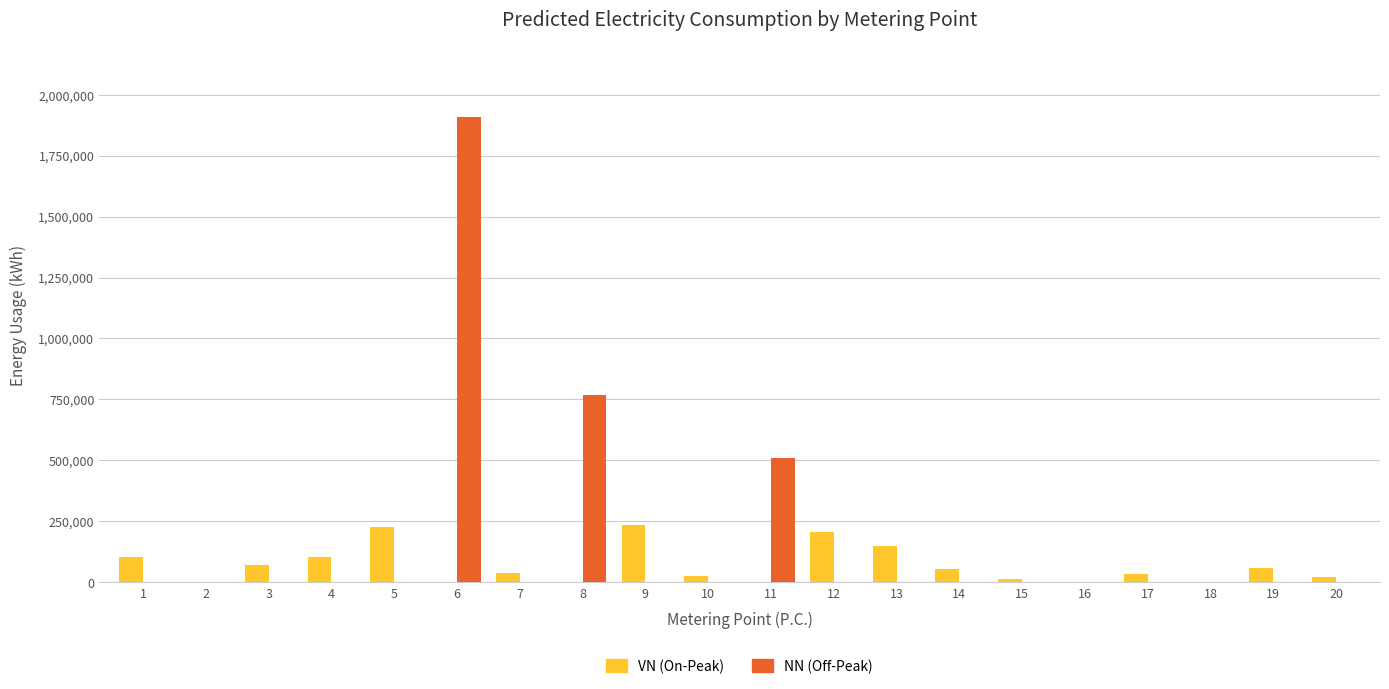

What is the sum of all NN (Off-Peak) values?

3183098